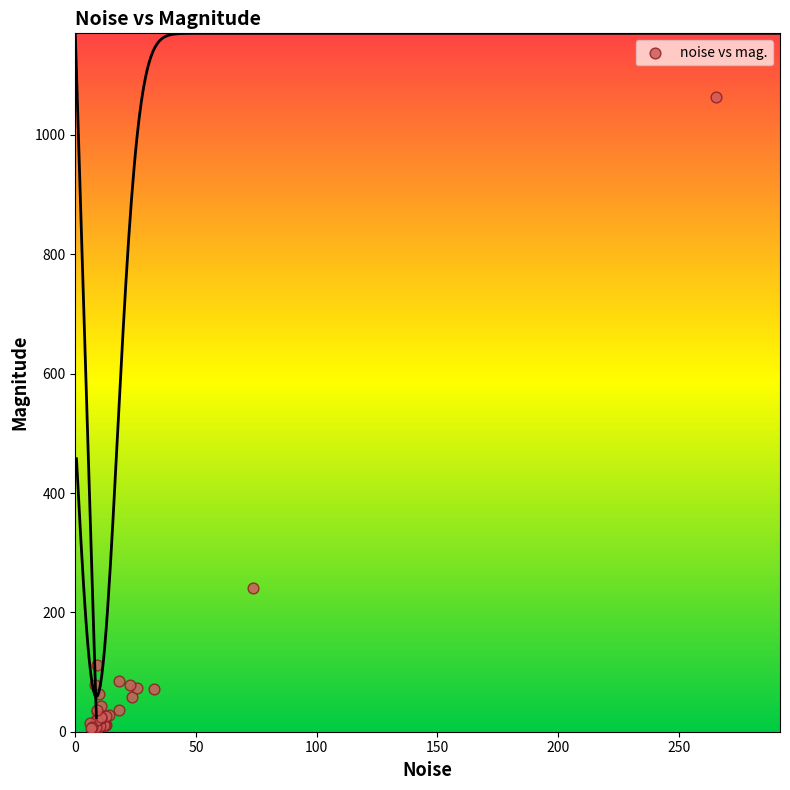

What Y value in the scatter plot is closest to 534?

240.8